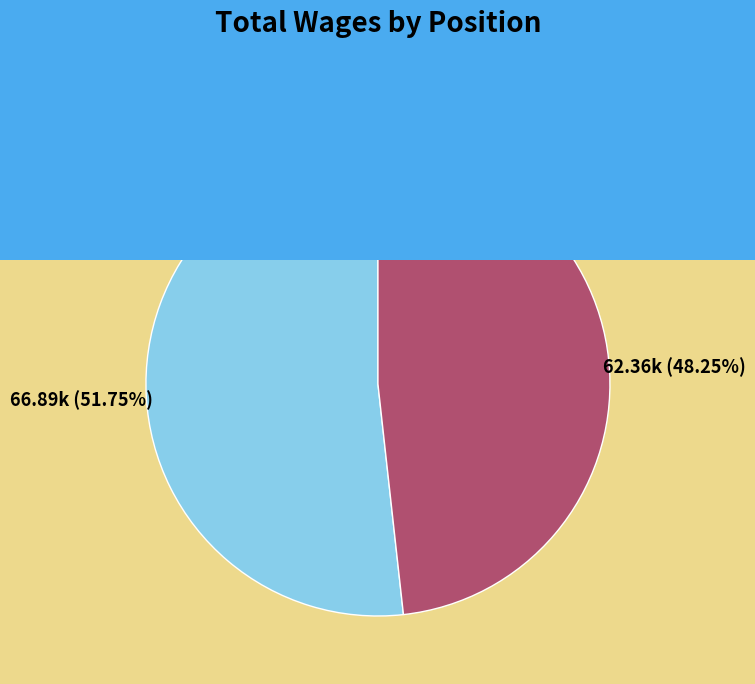

What is the largest slice in the pie chart?

Gardener